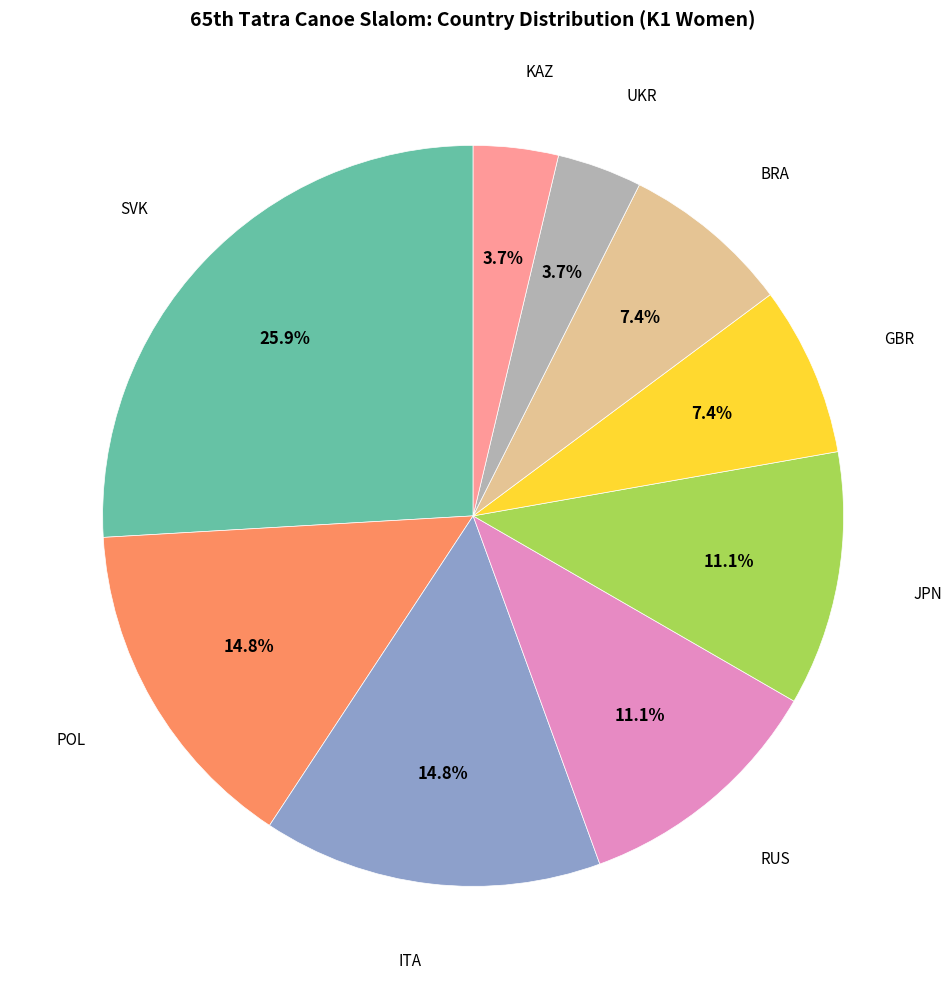

Is there a majority slice in this chart?

No